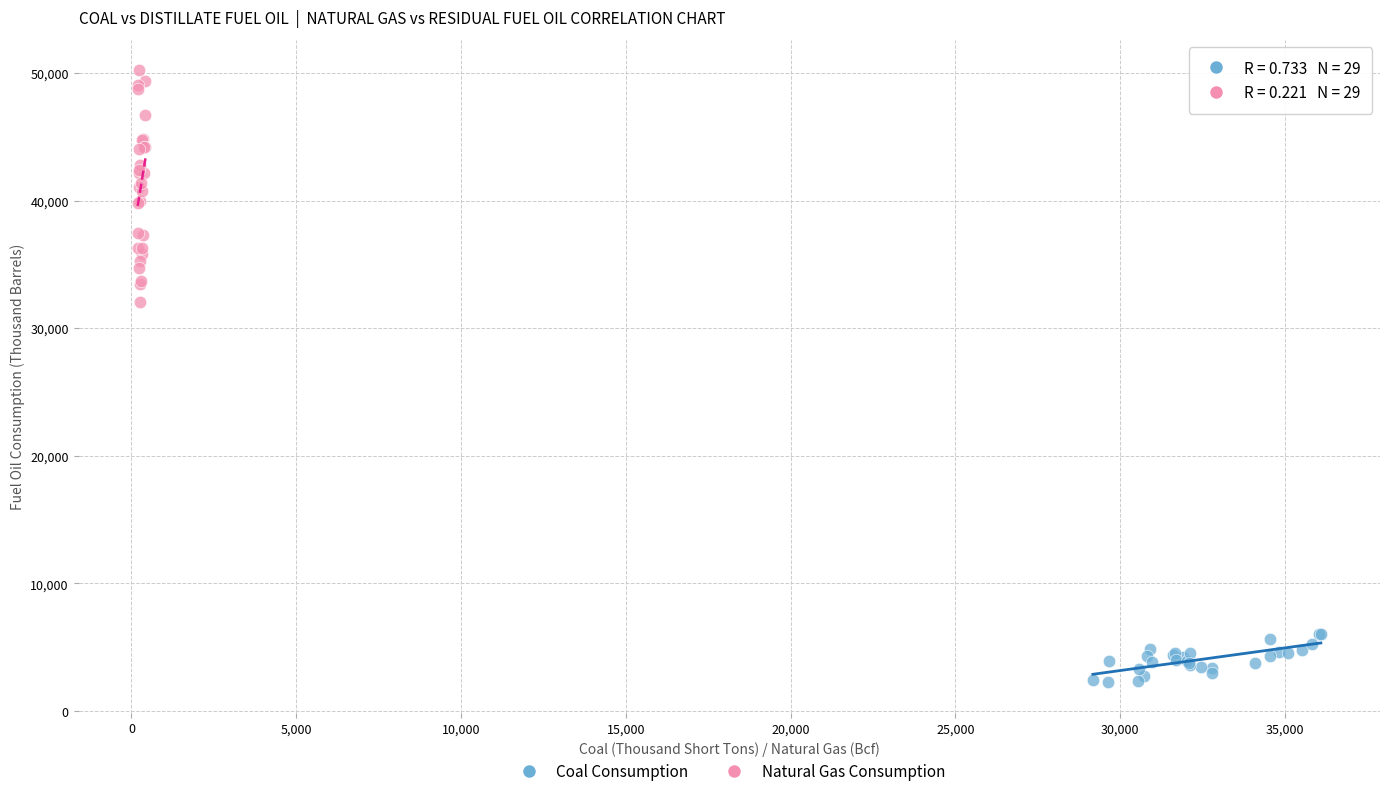

Which series contains the highest Y value?

Natural Gas Consumption